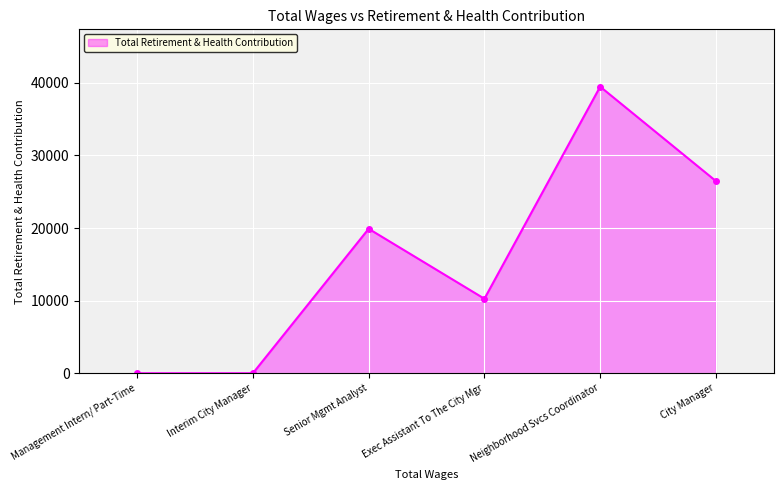

What is the label of the 5th point from the left?

Neighborhood Svcs Coordinator